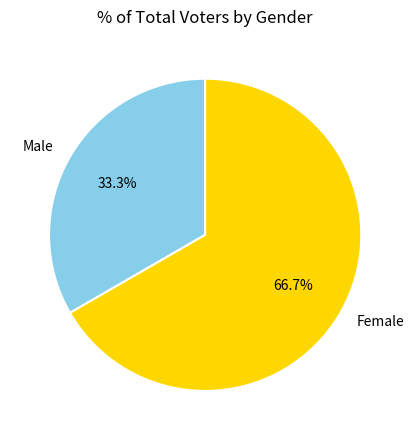

Which slice is the smallest?

Male